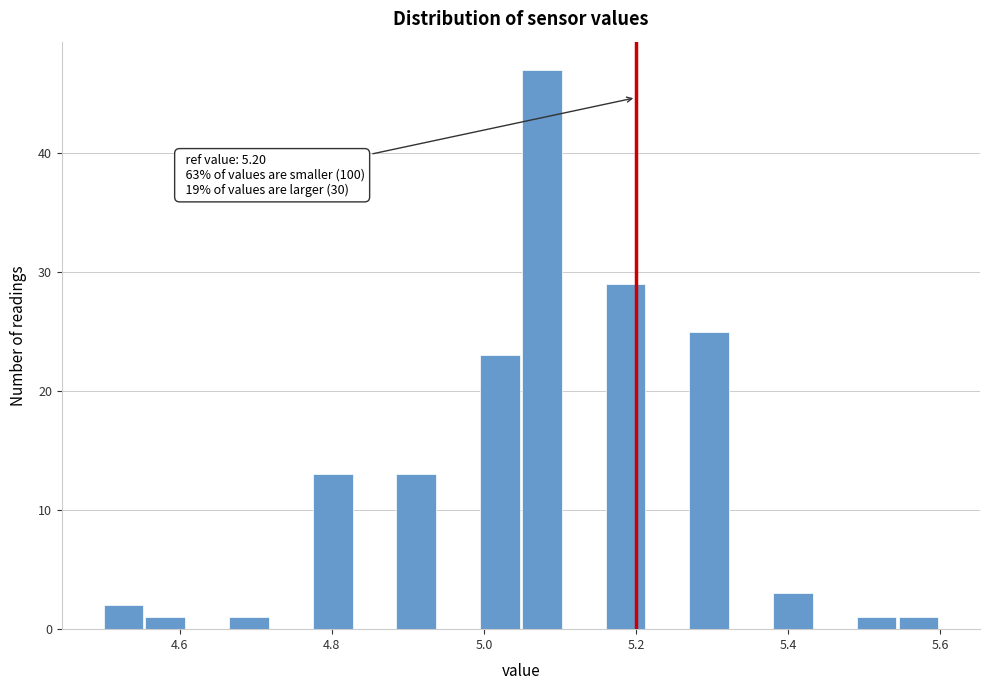

Around what value on the x-axis is the tallest bar? Give the approximate position of its centre, as read against the axis.

5.08